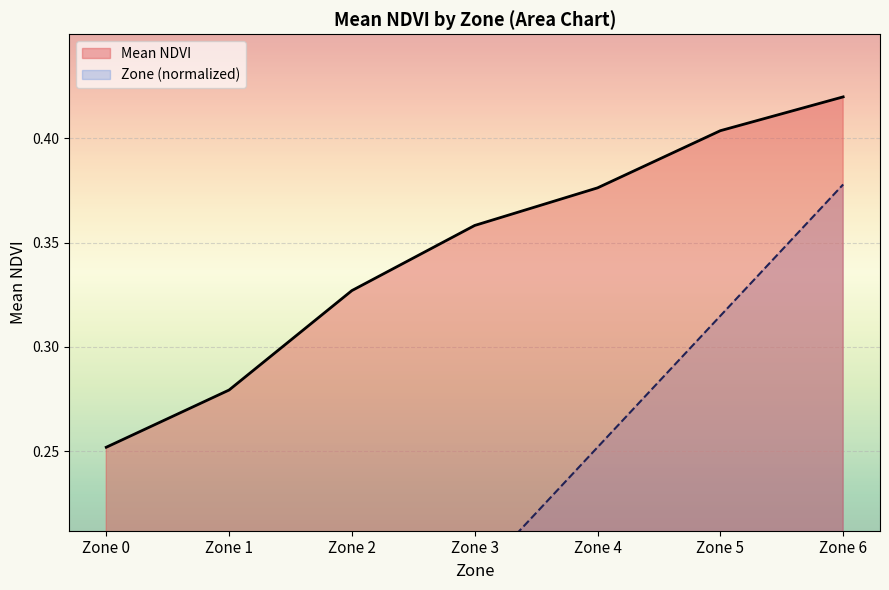

How many series are shown in this chart?

2